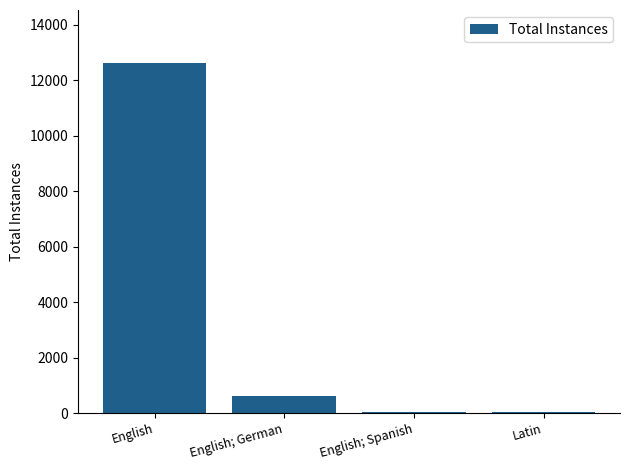

At which label is the value closest to 6327?

English; German